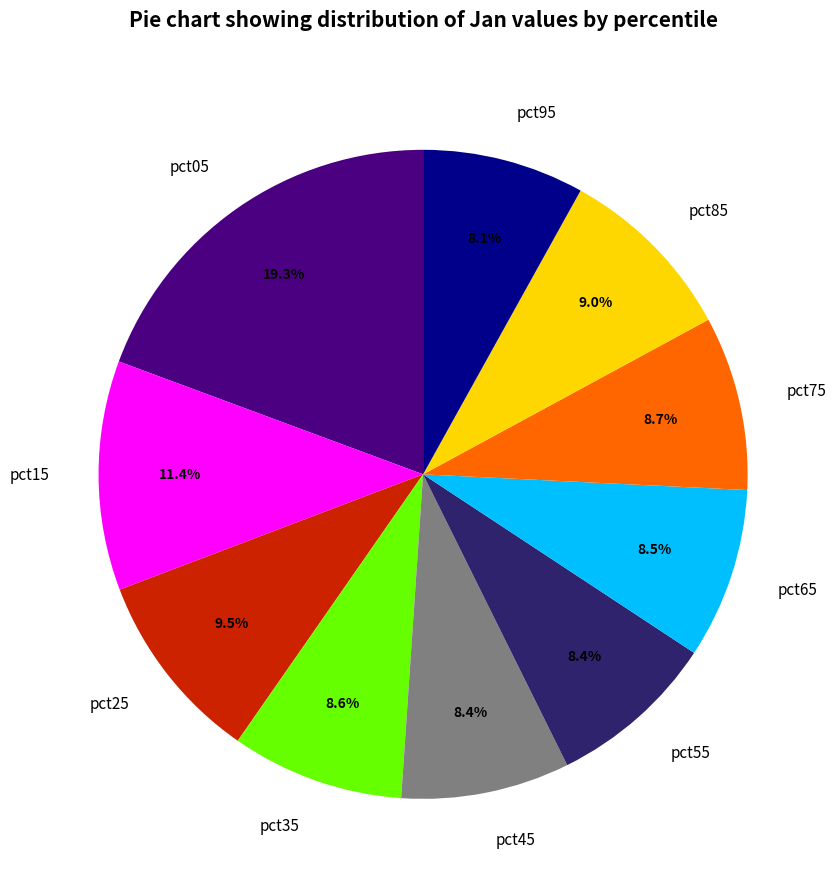

To the nearest percent, what is the difference between the pct45 and pct25 slice percentages?

1%